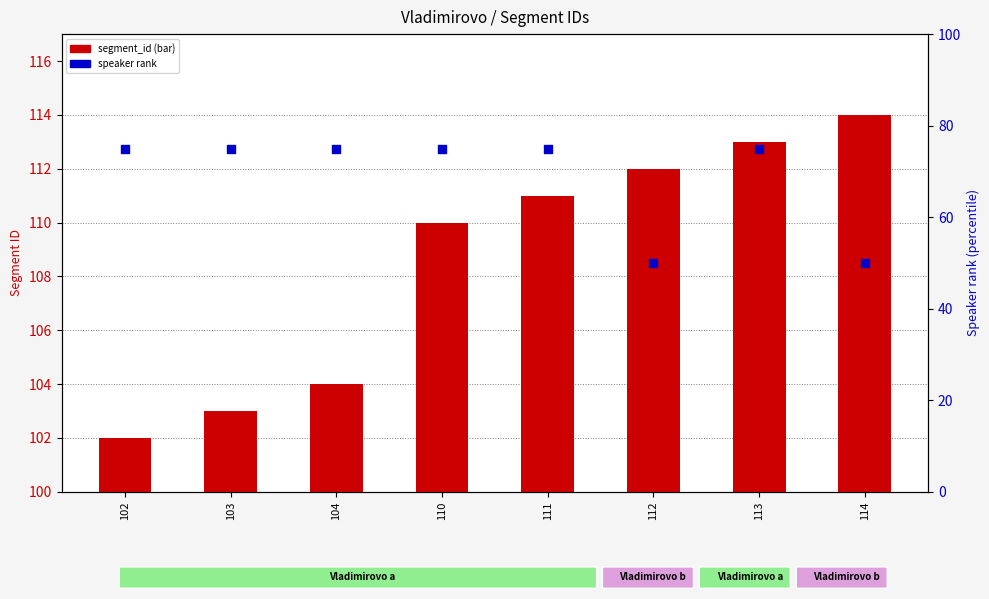

At how many categories does at least one series exceed 53?

8